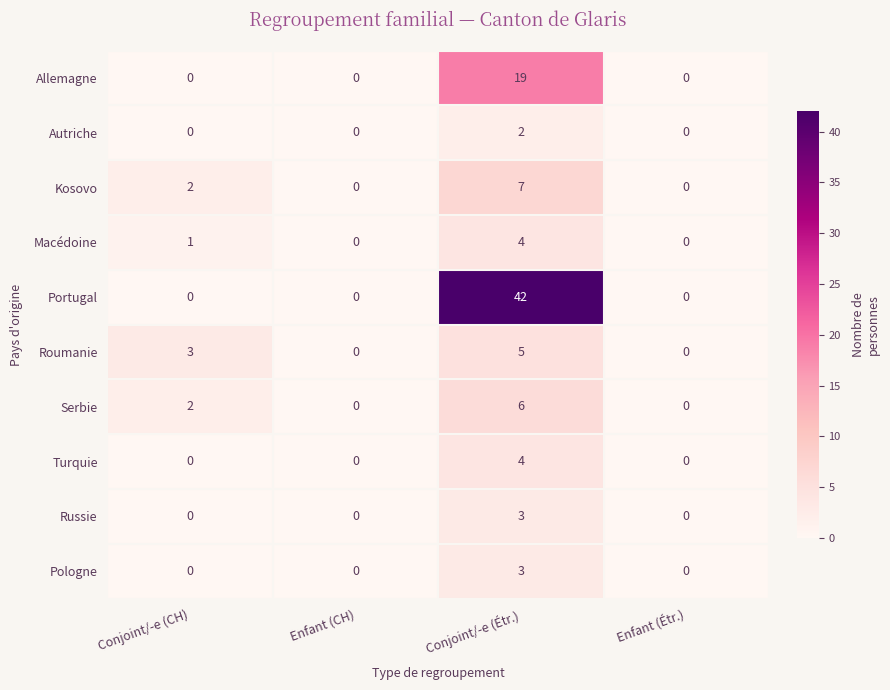

Which series has the largest total across all categories?

Portugal